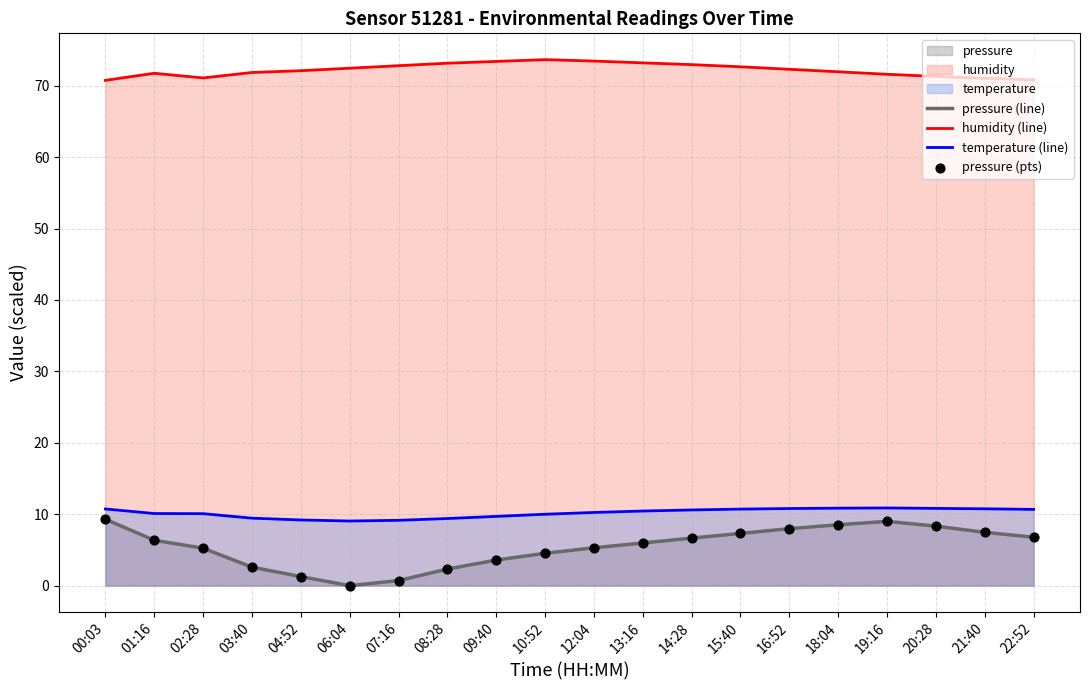

Is the value of temperature (line) at 07:16 greater than the value of pressure (pts) at 06:04?

Yes